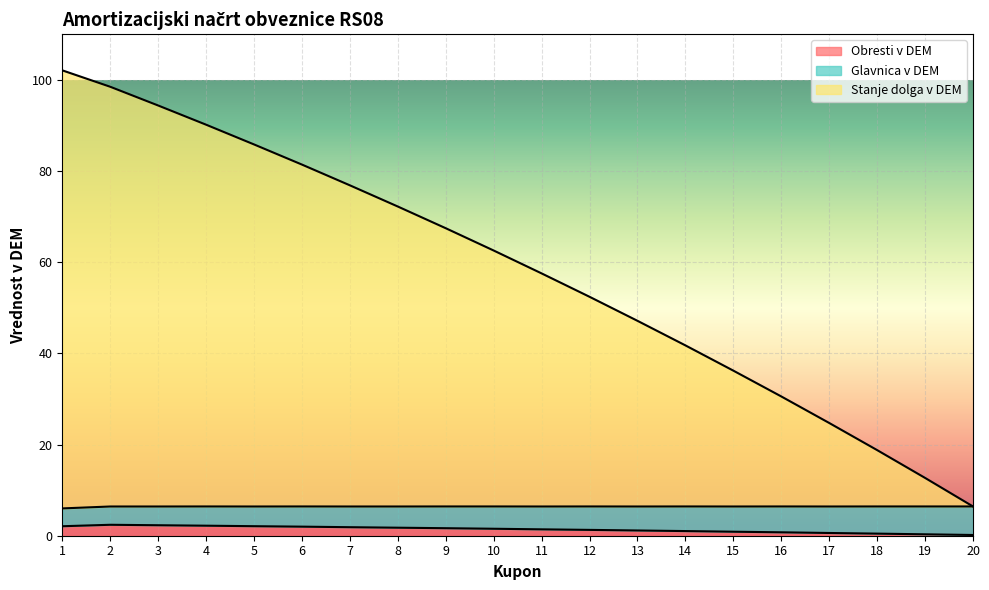

What is the maximum value for Obresti v DEM?

2.4